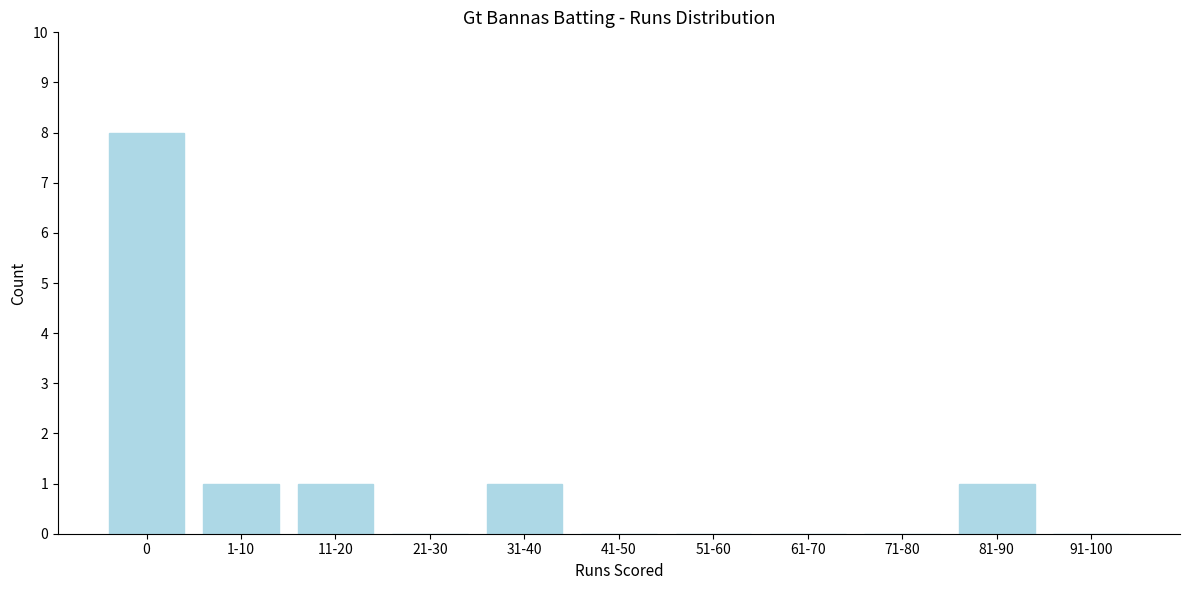

Reading right to left, list all the values displayed in this chart.

91-100=0	81-90=1	71-80=0	61-70=0	51-60=0	41-50=0	31-40=1	21-30=0	11-20=1	1-10=1	0=8